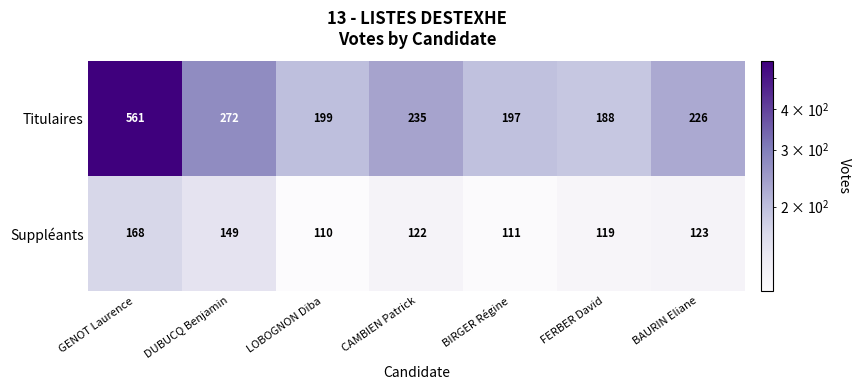

The Titulaires series shows 561 at GENOT Laurence. True or false?

True